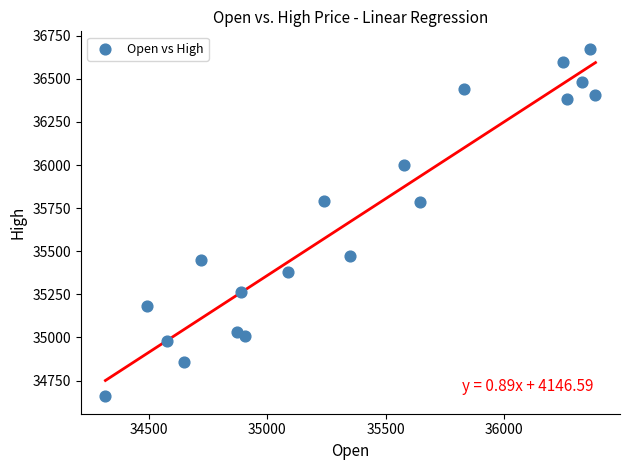

What is the range of Y values (max minus min)?

2016.7